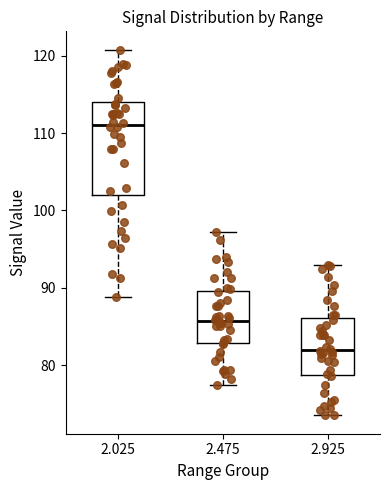

Comparing the boxes themselves (not the whiskers), which one is the tallest?

2.025